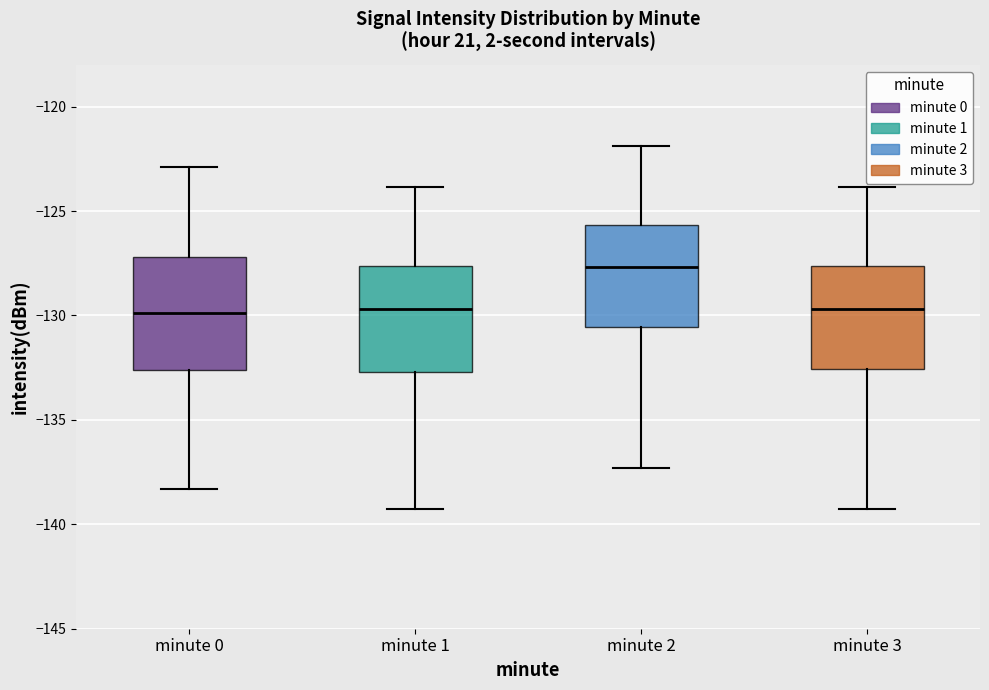

Where is the lower edge of the box for minute 1 on the y-axis? The values are not printed on the chart, so give them approximately, as read against the axis.

-132.5